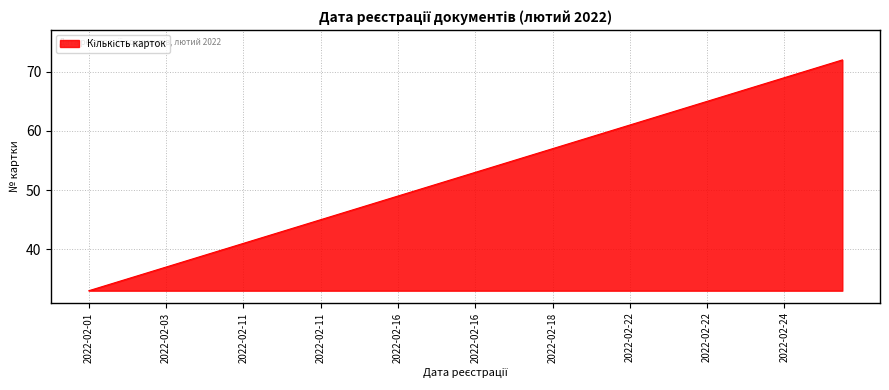

What is the maximum value shown in the chart?

72